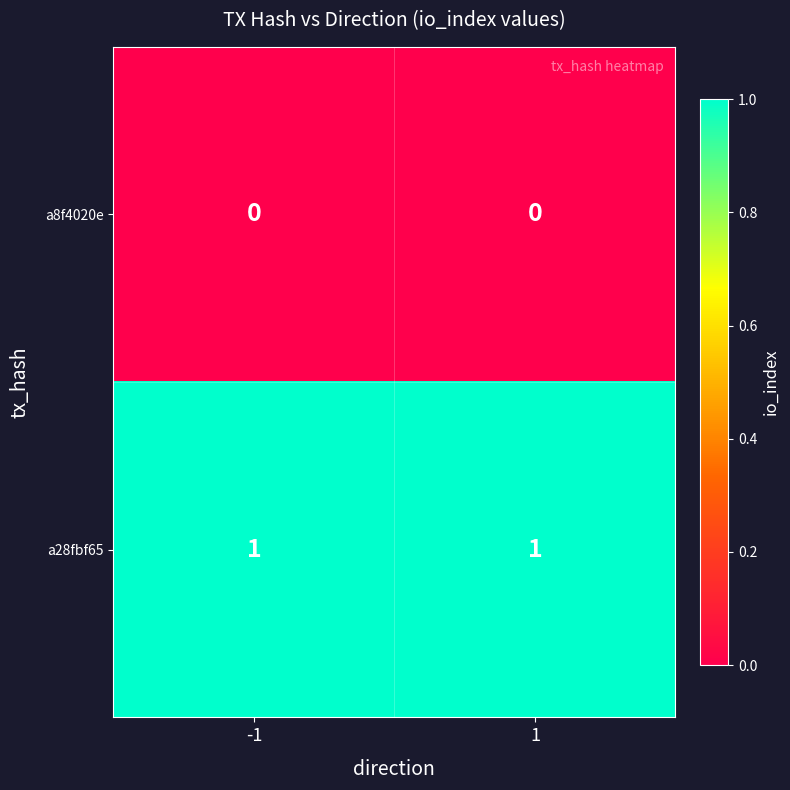

List the series in order of their overall mean, highest first.

a28fbf65, a8f4020e